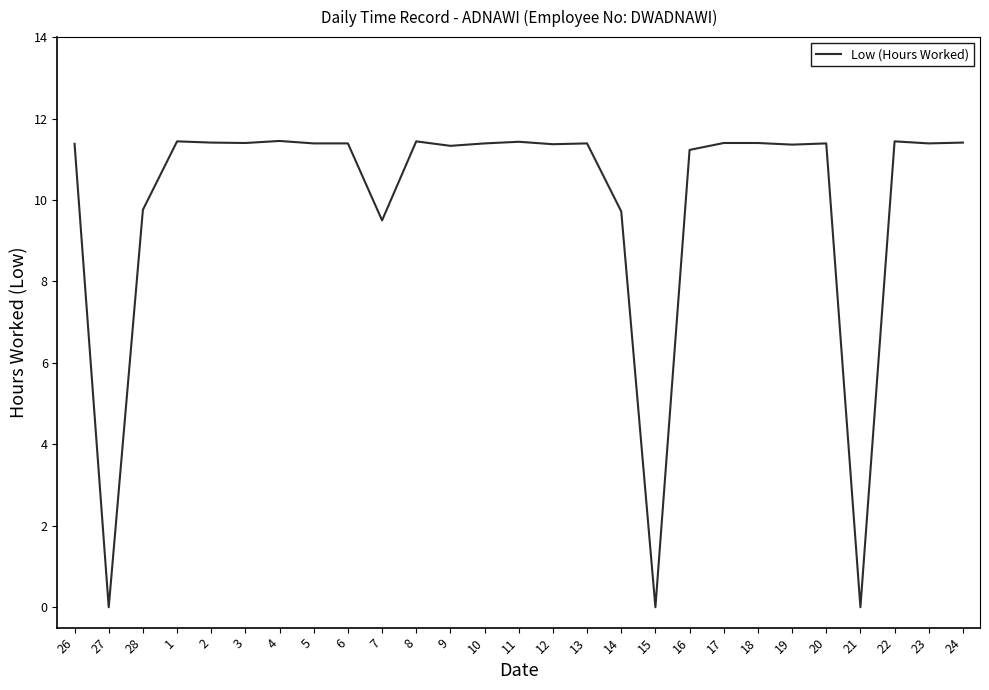

What is the change in value from 4 to 14?

-1.7